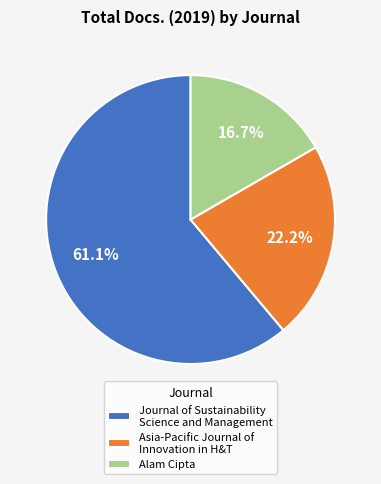

Does Journal of Sustainability Science and Management account for over 50% of the chart?

Yes